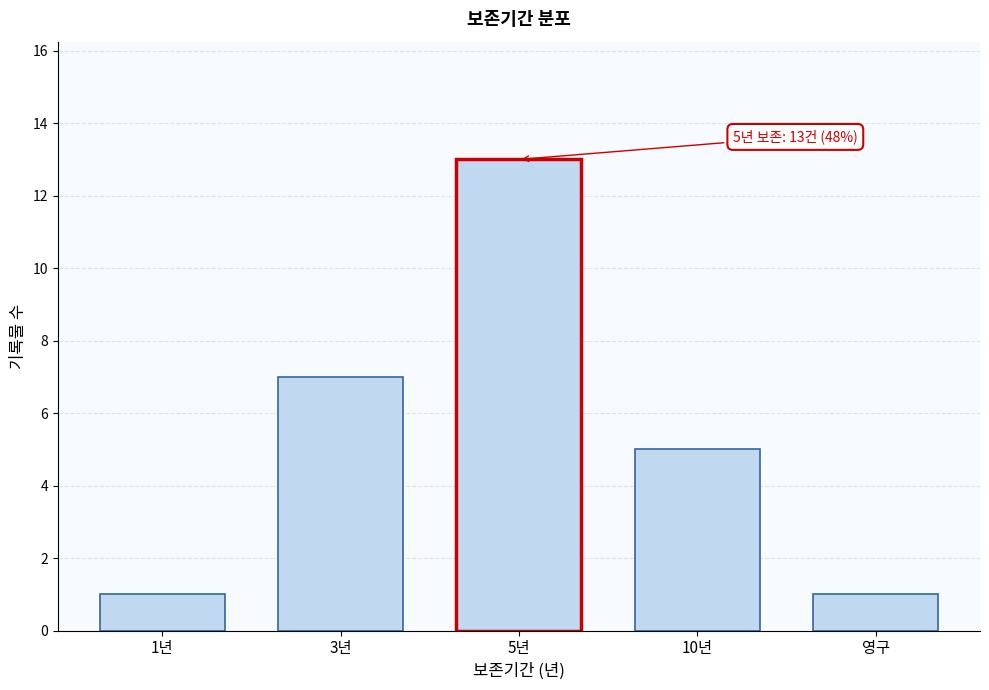

Reading left to right, list all the values displayed in this chart.

1	7	13	5	1